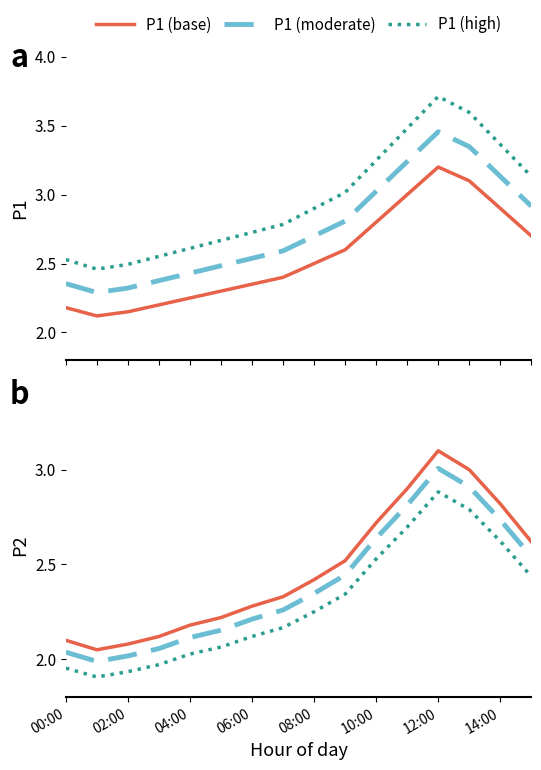

True or false: P1 (moderate) and P1 (high) cross at least once.

False